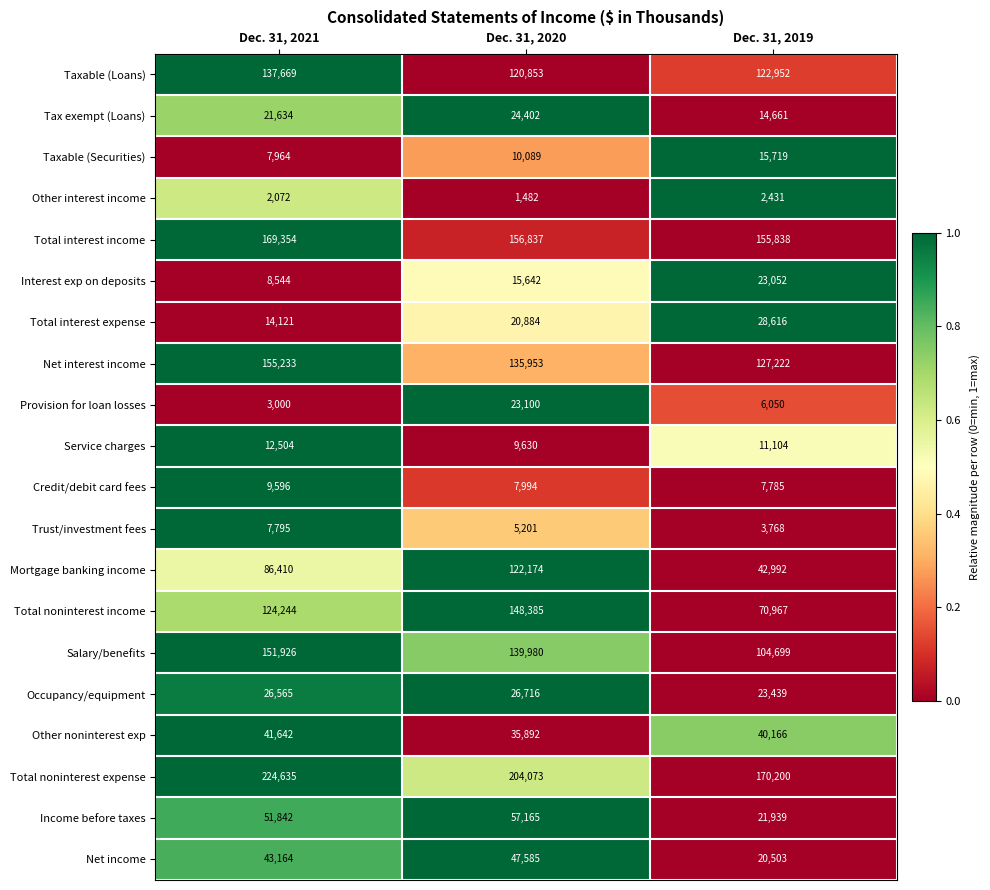

What is the minimum value shown in the chart?

1482